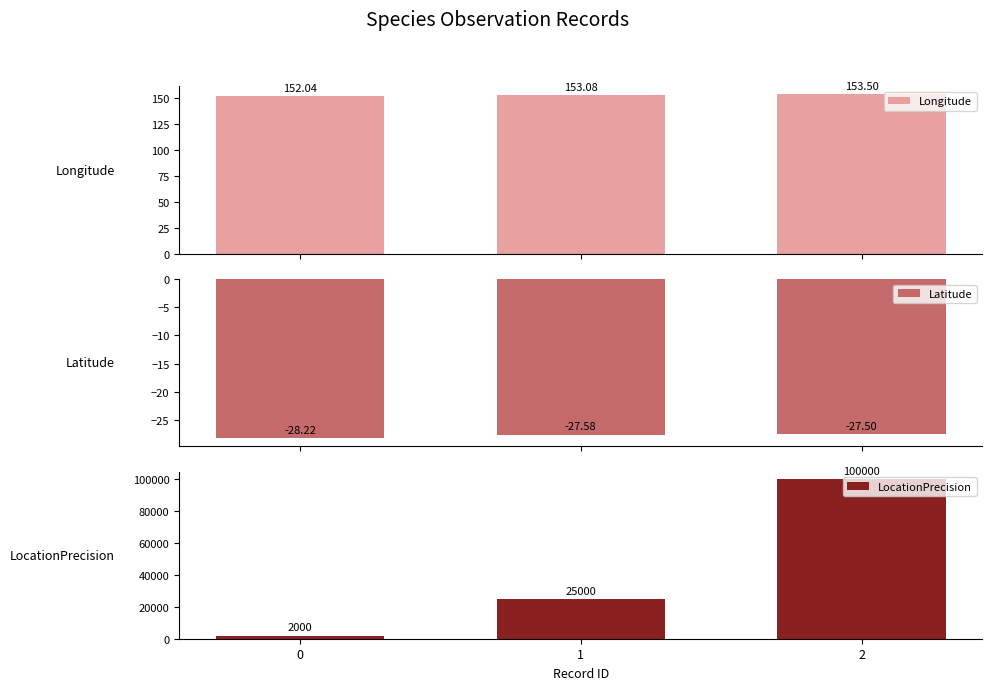

Is it true that Longitude equals 31.5 at 0?

False